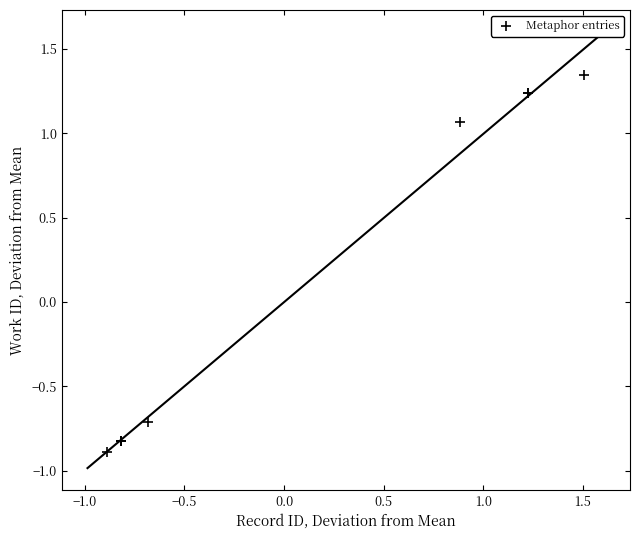

What Y value in the scatter plot is closest to 0?

-0.7